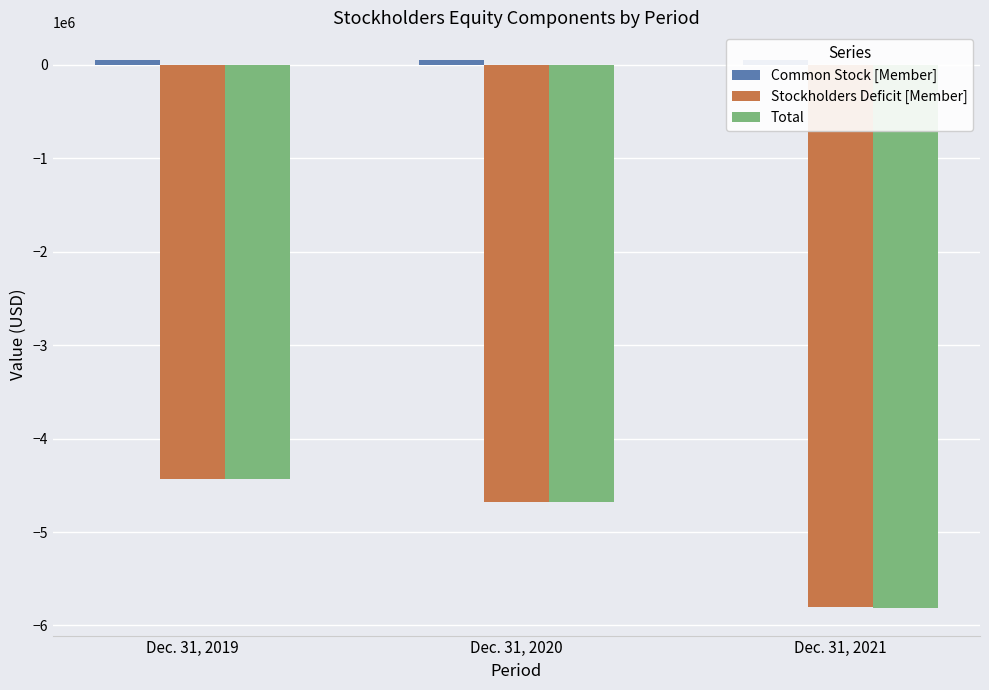

Rank the categories by Common Stock [Member] value from lowest to highest.

Dec. 31, 2019, Dec. 31, 2020, Dec. 31, 2021